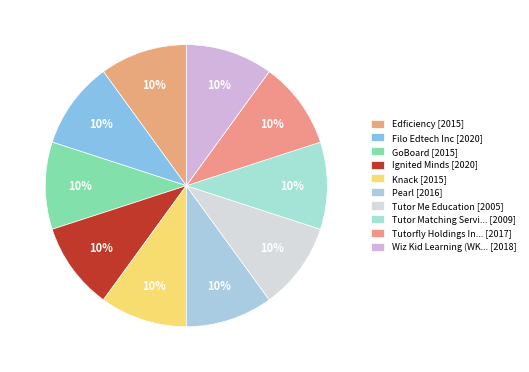

Count the number of slices in the pie.

10